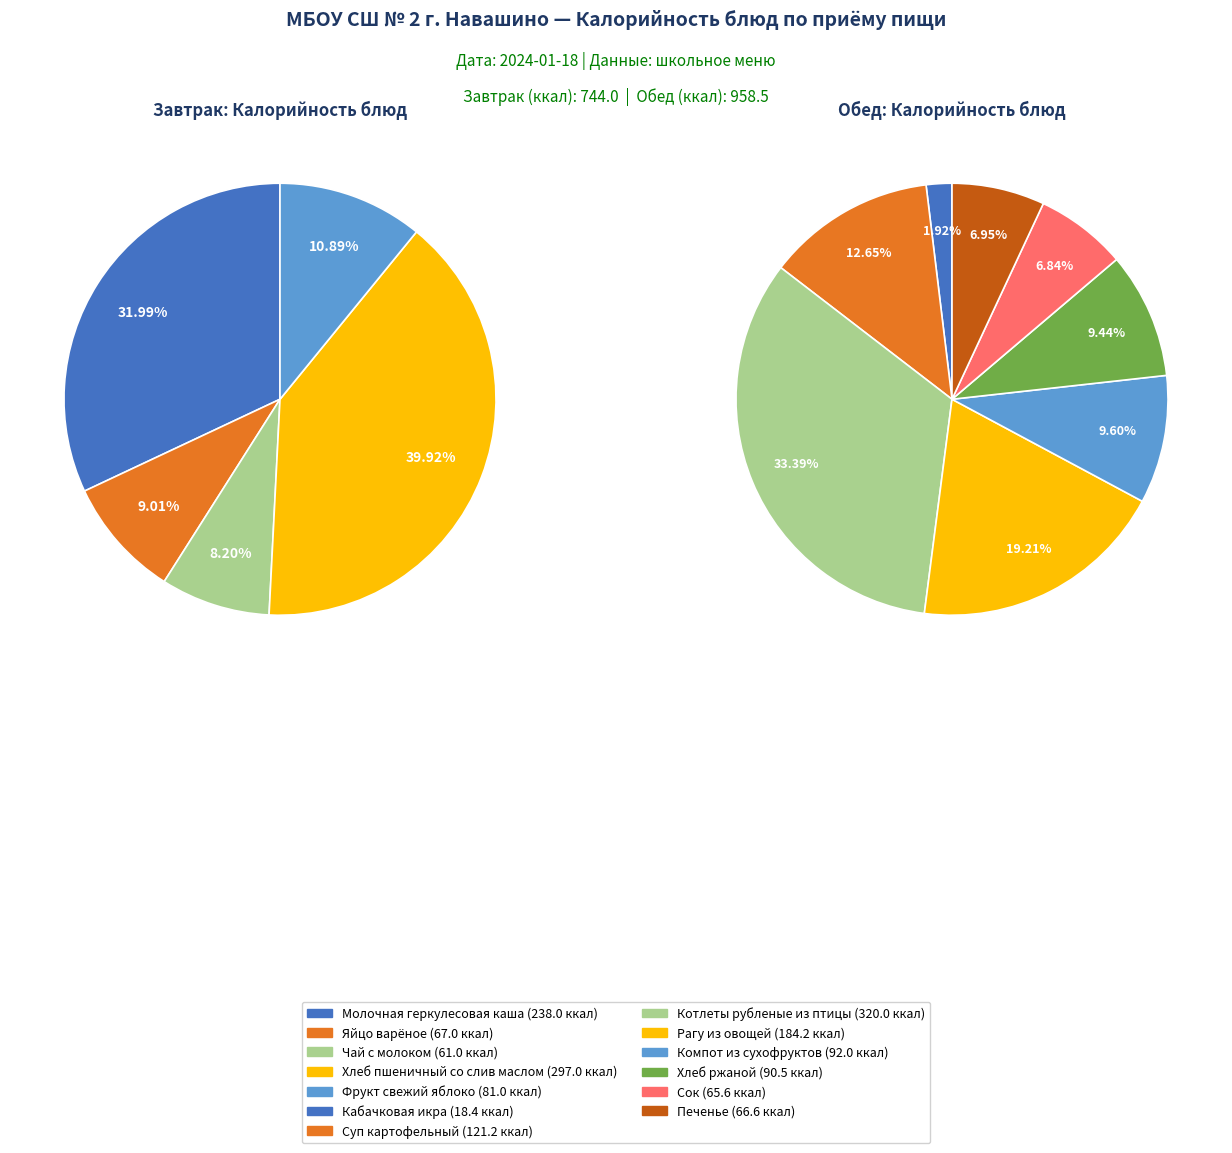

True or false: Яйцо варёное accounts for 4% of the total.

True